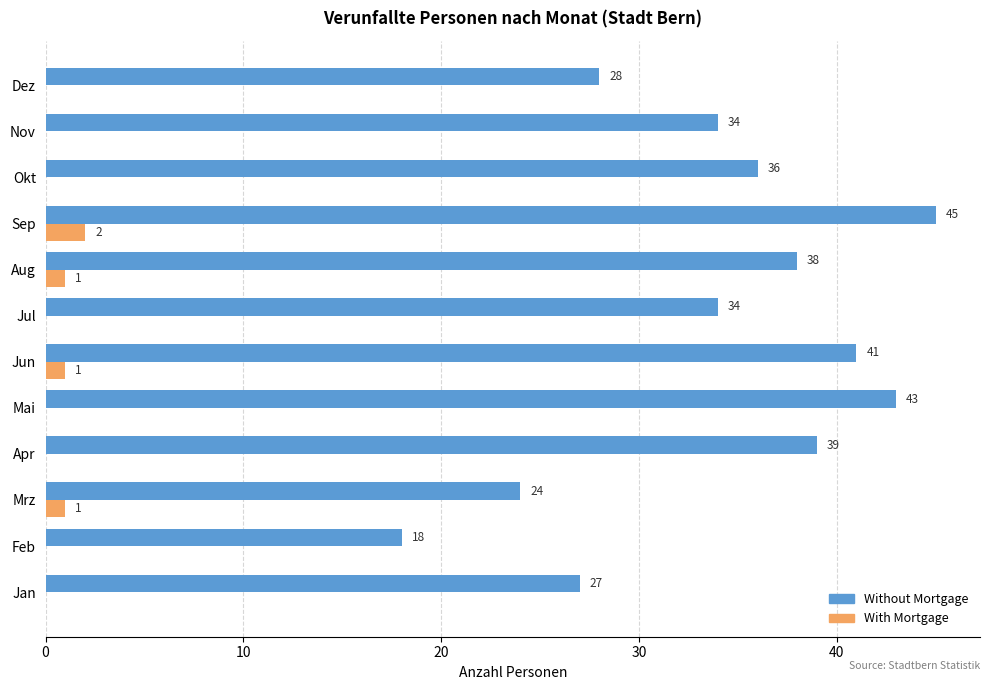

Which label corresponds to the largest value in the chart?

Sep